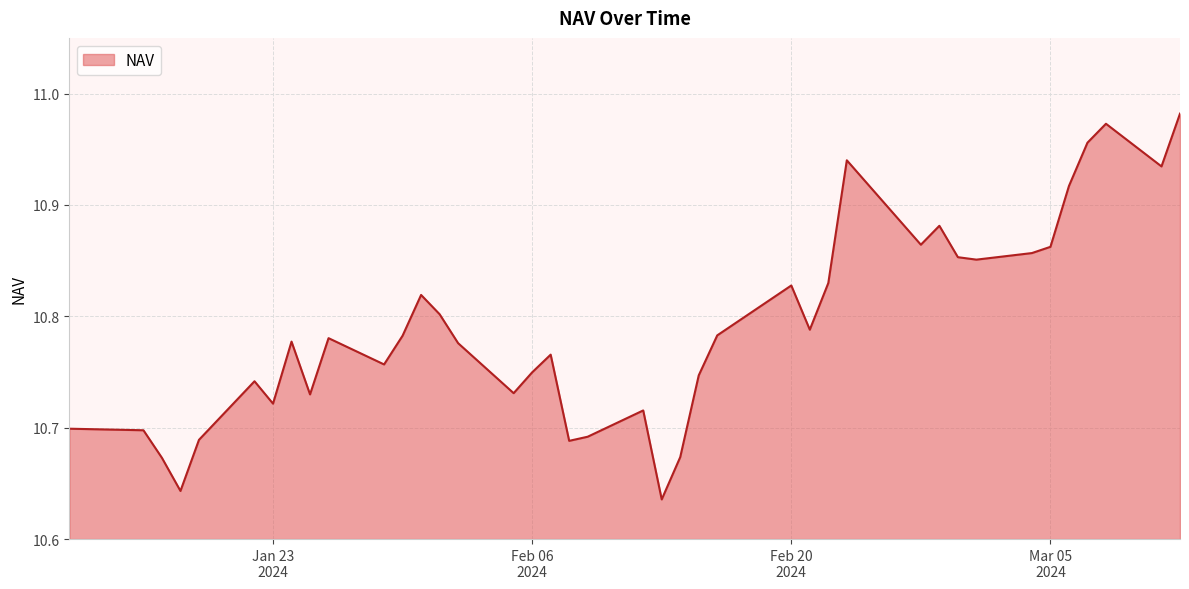

List the labels in order of value, smallest first.

13-02-2024, 18-01-2024, 17-01-2024, 14-02-2024, 08-02-2024, 19-01-2024, 09-02-2024, 16-01-2024, 12-01-2024, 12-02-2024, 23-01-2024, 25-01-2024, 05-02-2024, 22-01-2024, 15-02-2024, 06-02-2024, 29-01-2024, 07-02-2024, 02-02-2024, 24-01-2024, 26-01-2024, 30-01-2024, 16-02-2024, 21-02-2024, 01-02-2024, 31-01-2024, 20-02-2024, 22-02-2024, 01-03-2024, 29-02-2024, 04-03-2024, 05-03-2024, 27-02-2024, 28-02-2024, 06-03-2024, 11-03-2024, 23-02-2024, 07-03-2024, 08-03-2024, 12-03-2024